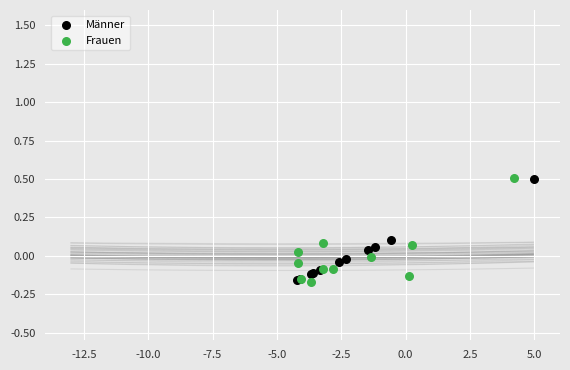

What are all the series names shown in the legend?

Männer, Frauen